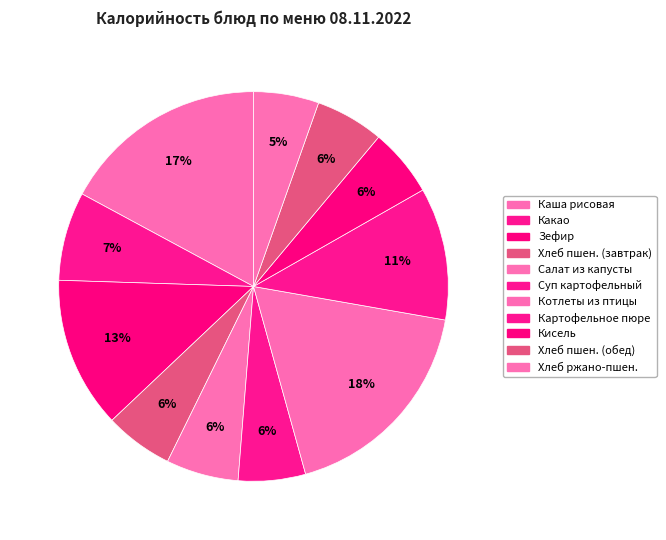

How many slices are in this pie chart?

11